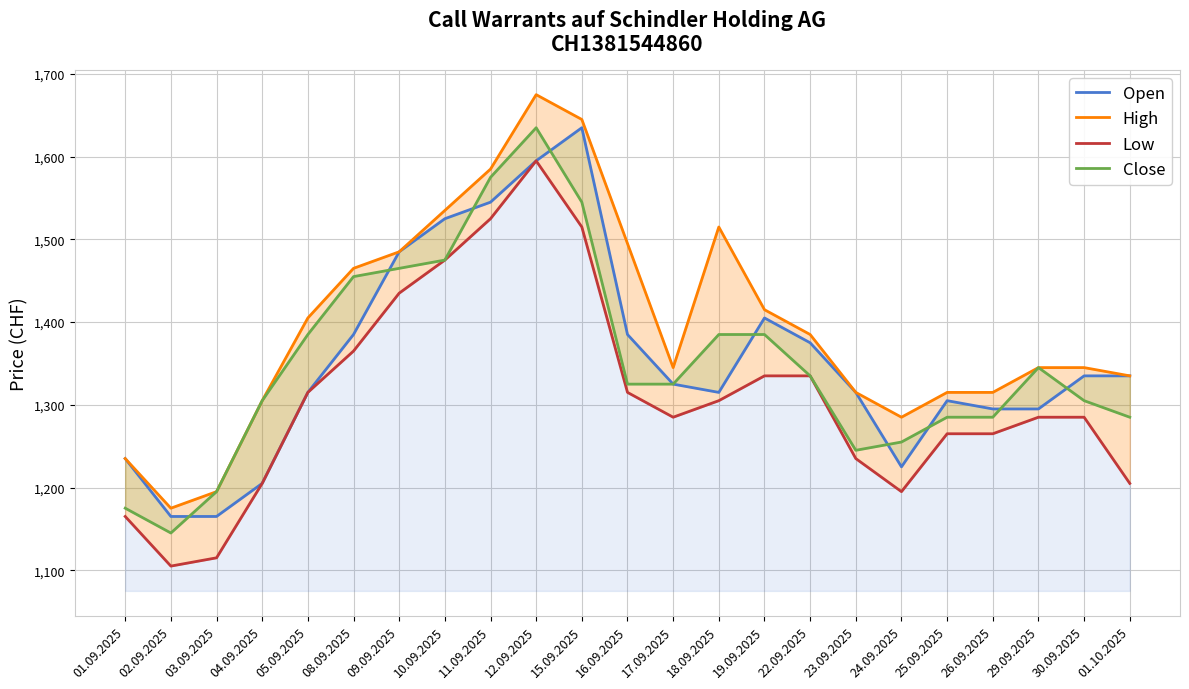

How many distinct data groups are displayed?

4